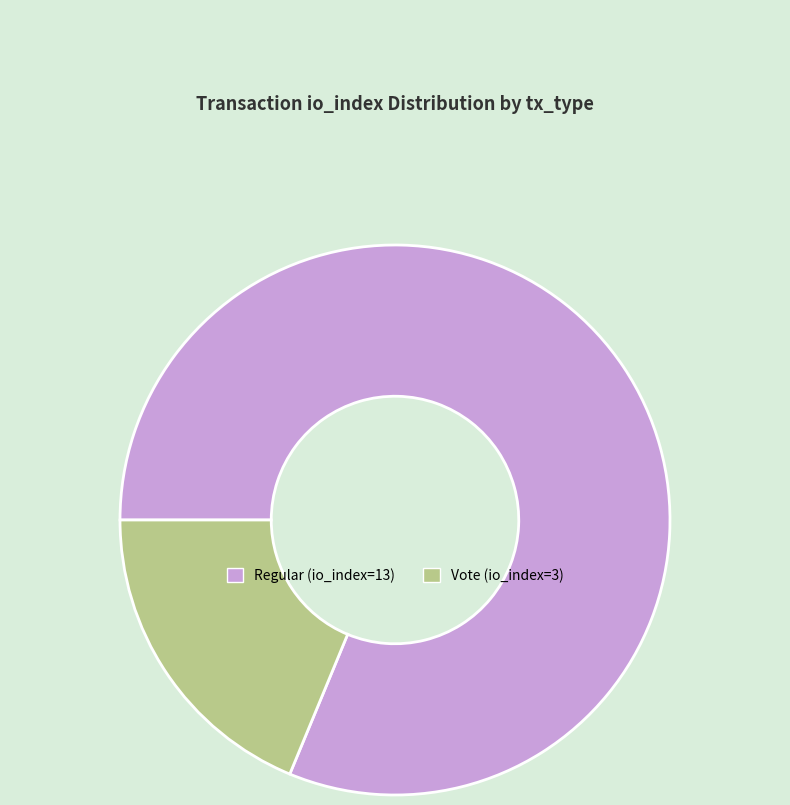

Rank the categories by value from highest to lowest.

Regular (io_index=13), Vote (io_index=3)